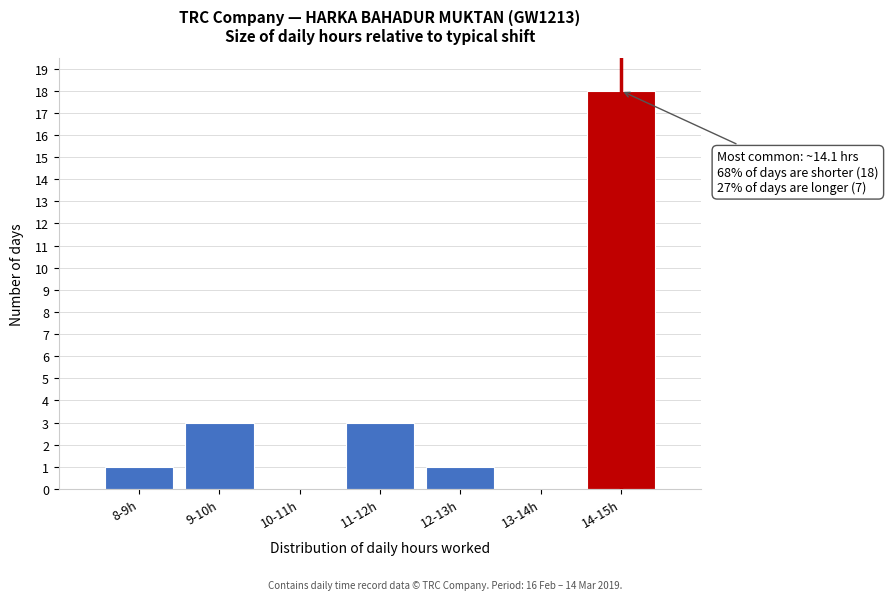

Reading right to left, list all the values displayed in this chart.

14-15h=18	13-14h=0	12-13h=1	11-12h=3	10-11h=0	9-10h=3	8-9h=1